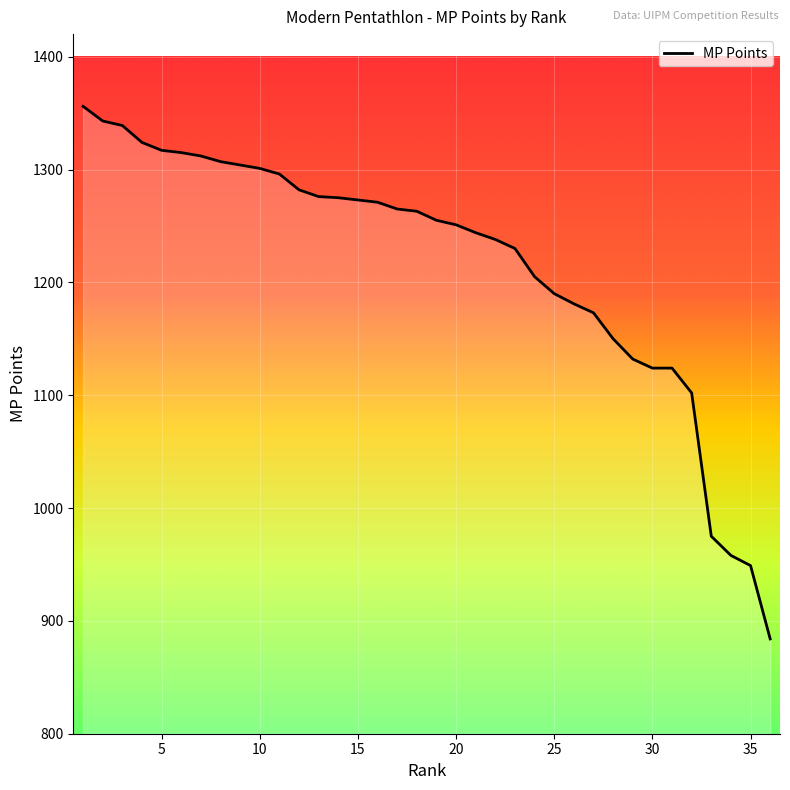

What is the difference between the maximum and minimum values?

472